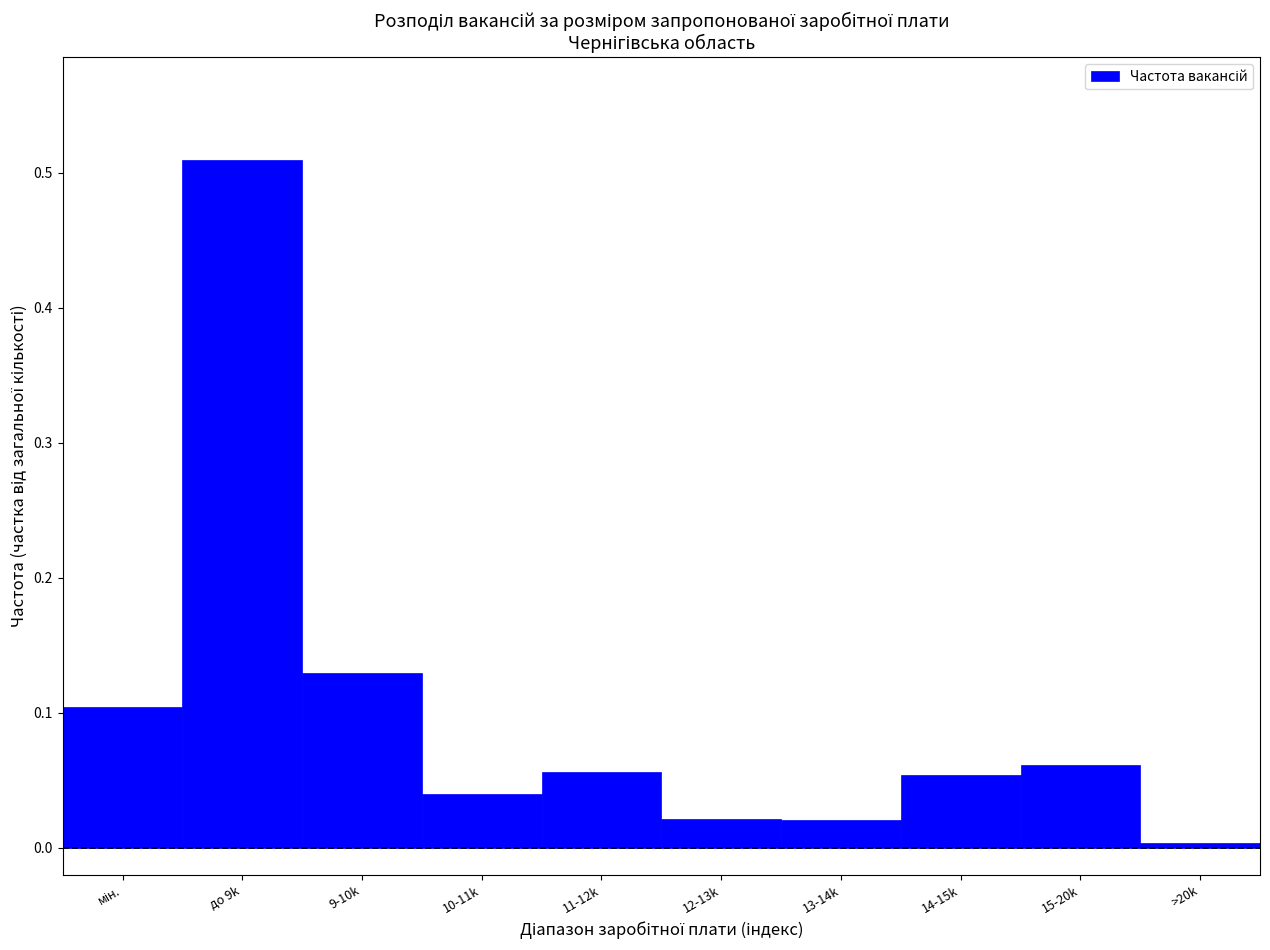

What is the change in value from до 9k to 11-12k?

-0.5